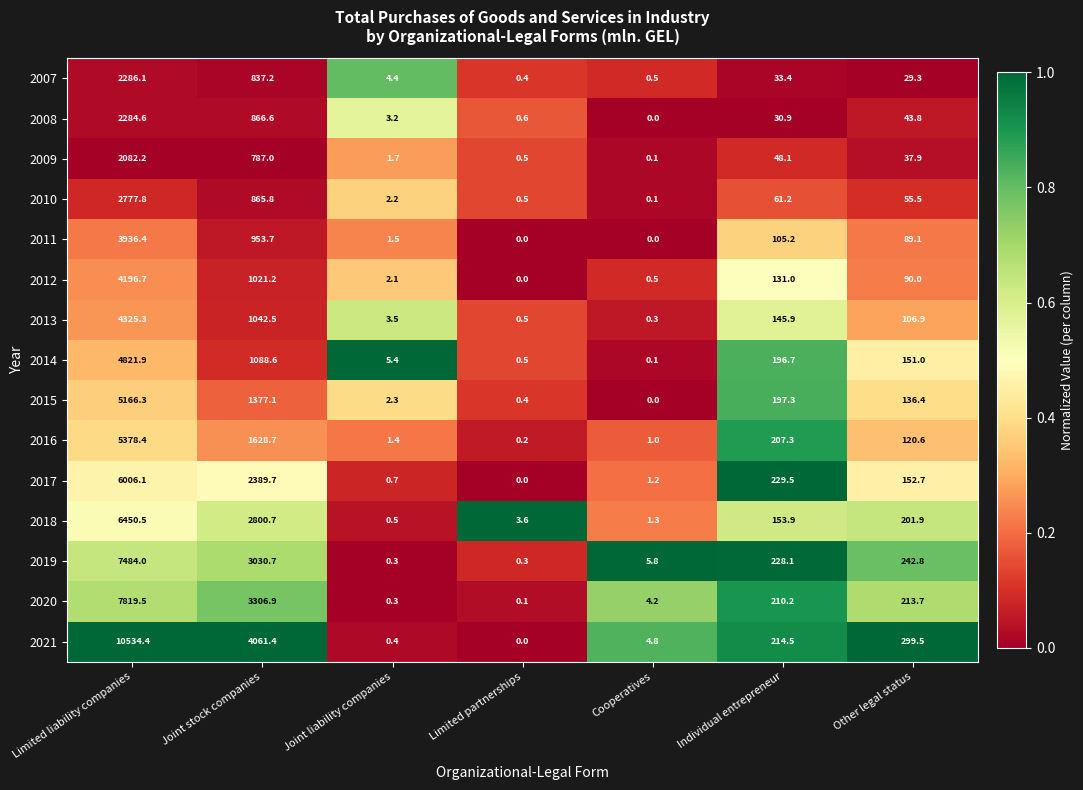

Which label corresponds to the largest value in the chart?

Limited liability companies